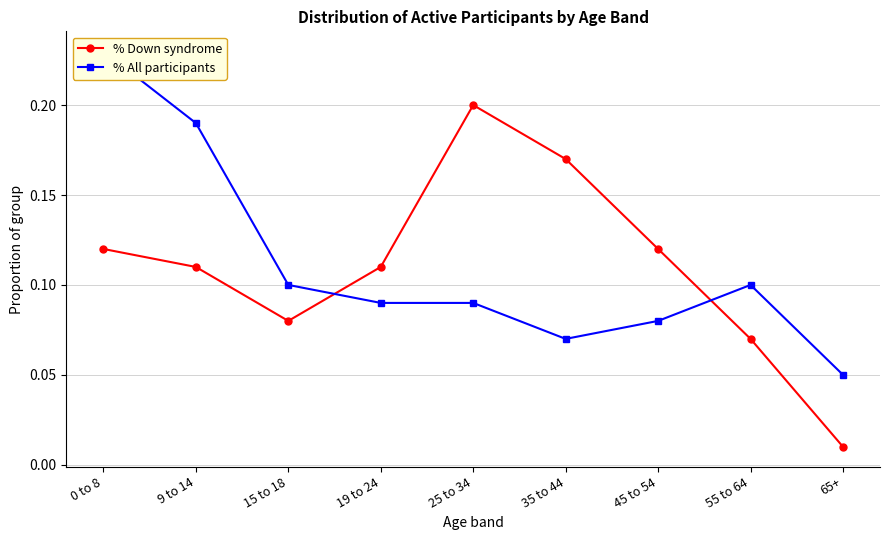

Rank the series by their average value, from highest to lowest.

% All participants, % Down syndrome